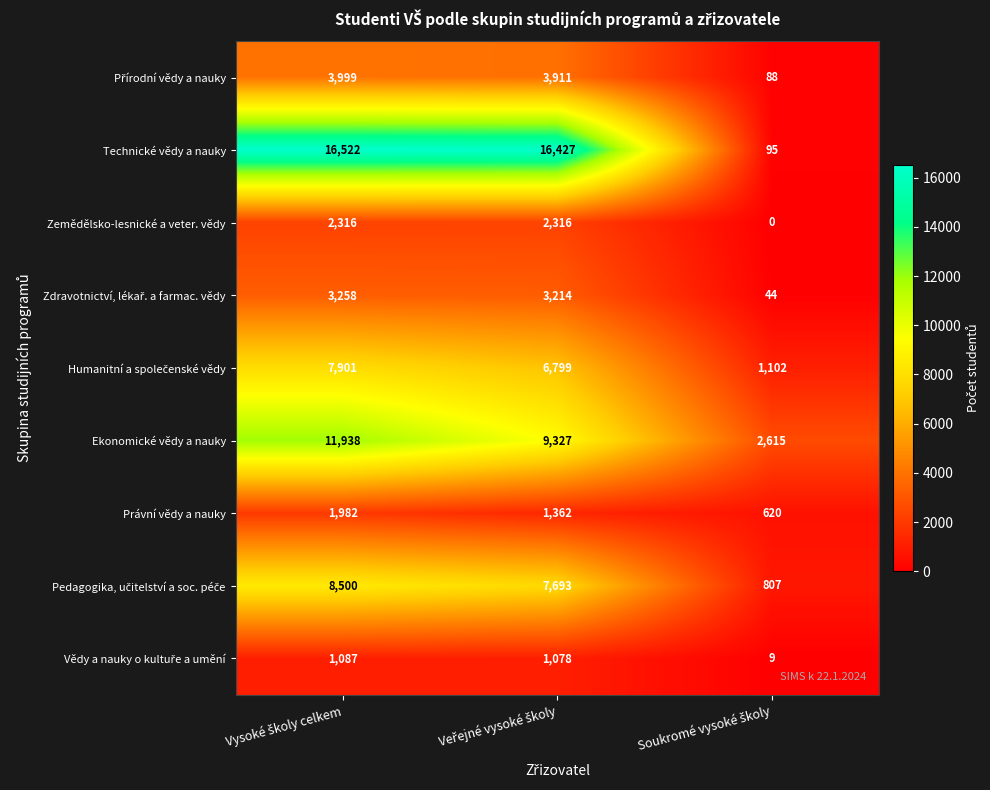

Count the Ekonomické vědy a nauky values in the range 2615 to 11938.

3